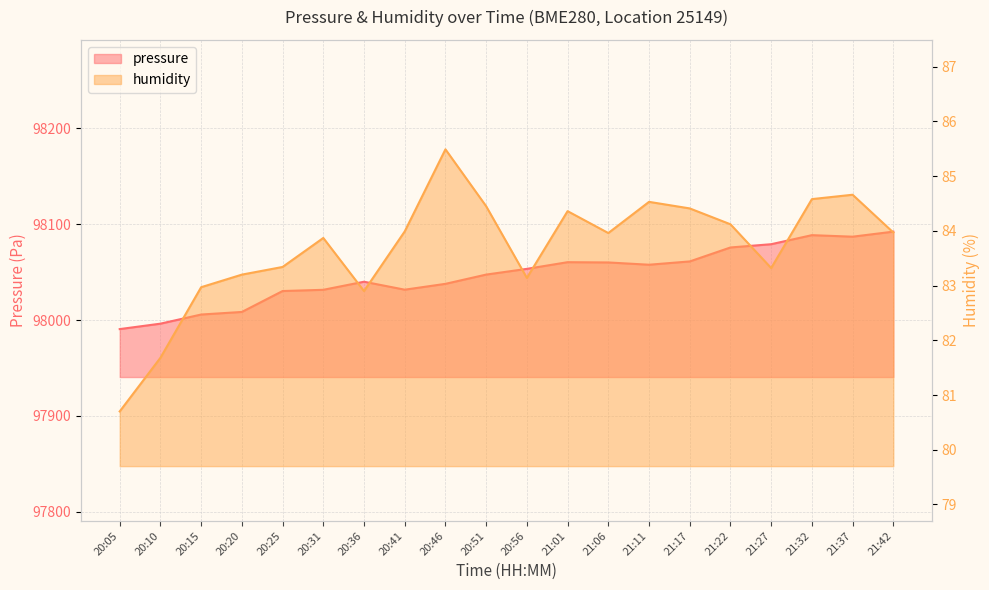

Rank the series at 21:42 from highest to lowest value.

pressure, humidity